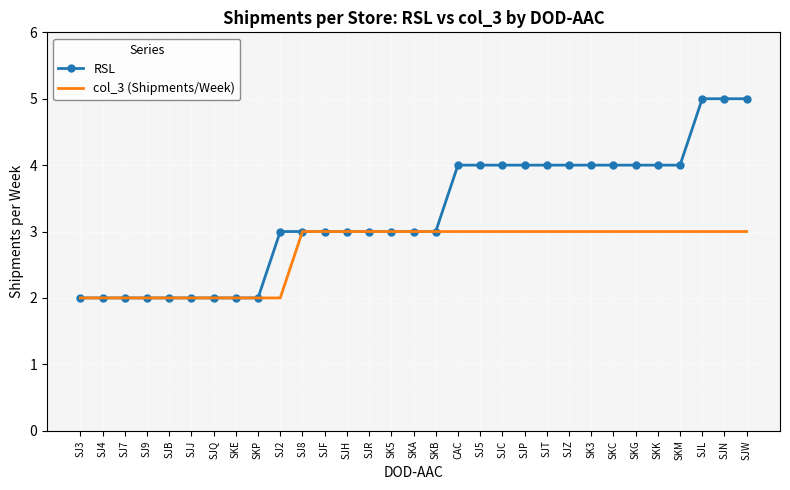

Is the value of RSL at SJR greater than the value of col_3 (Shipments/Week) at SJJ?

Yes